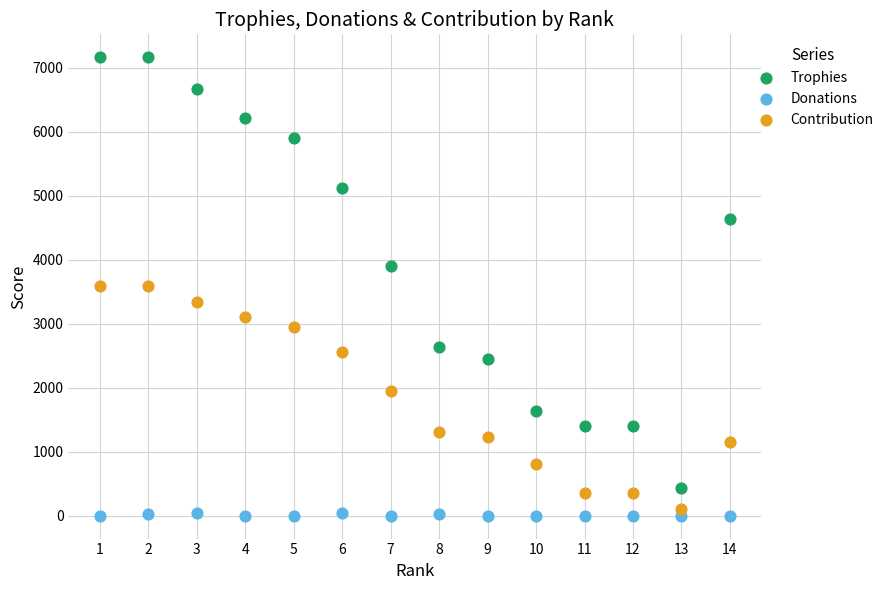

Which series reaches the maximum Y coordinate?

Trophies